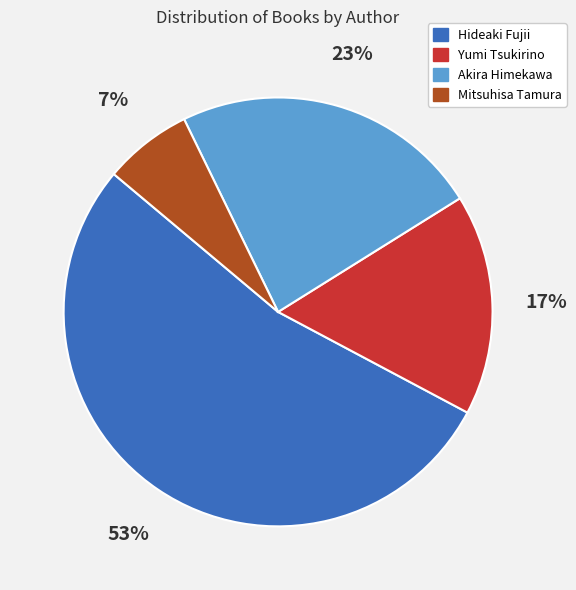

Is there a majority slice in this chart?

Yes